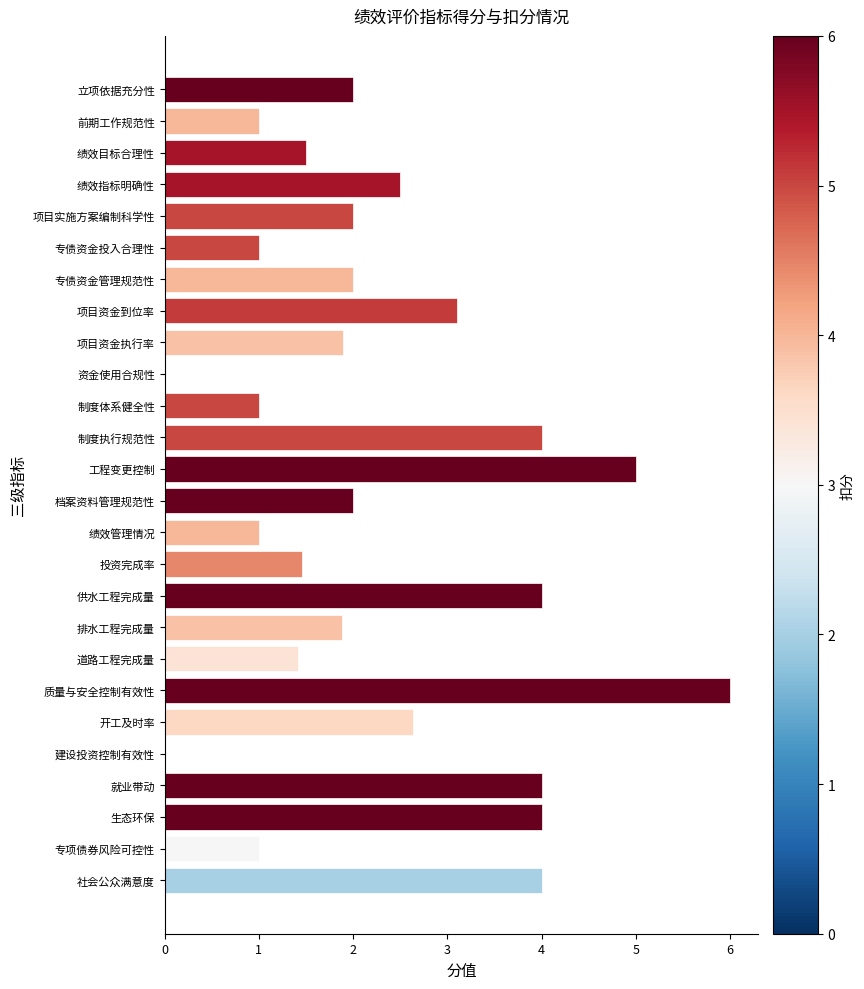

Where is the data nearest to the value 3?

项目资金到位率